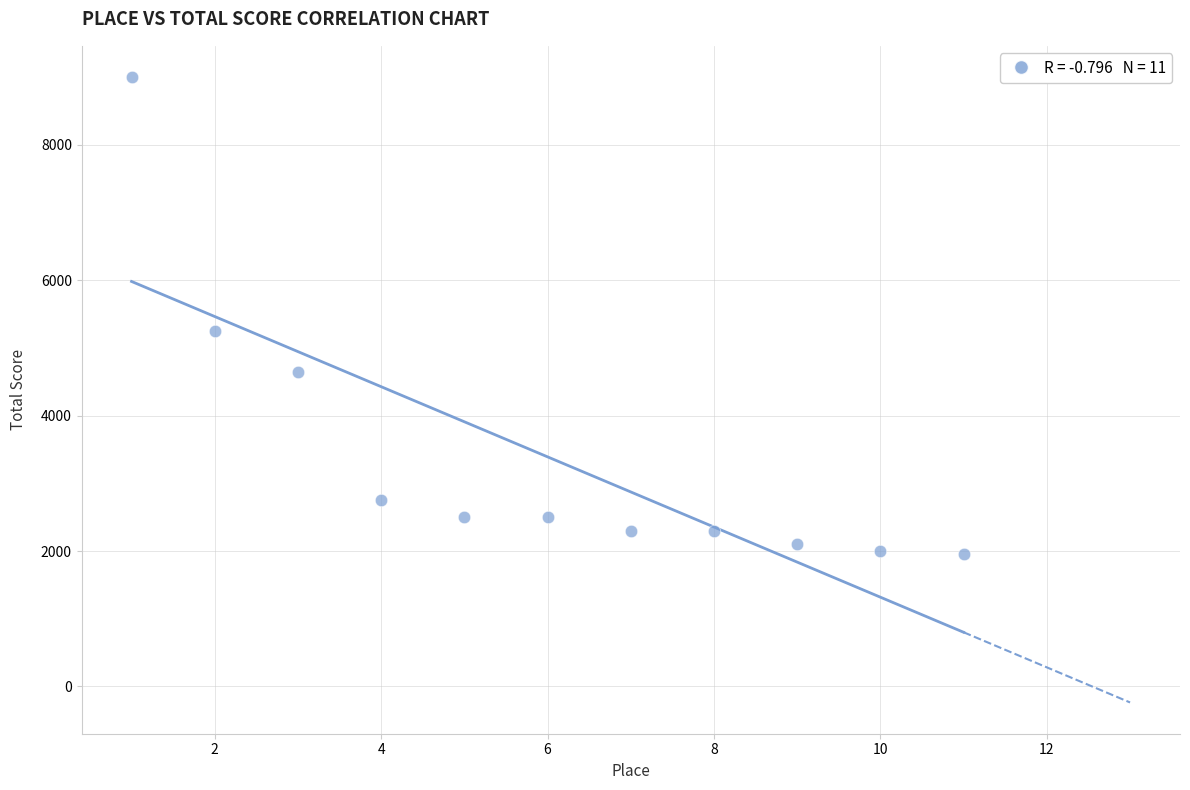

What Y value in the scatter plot is closest to 5475?

5250